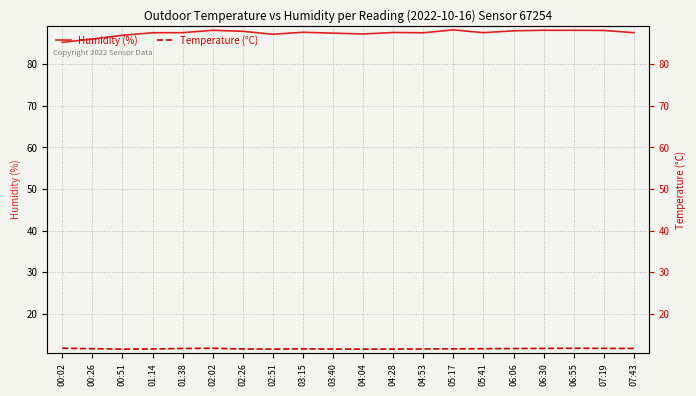

At which label is Temperature (°C) closest to 11?

04:04